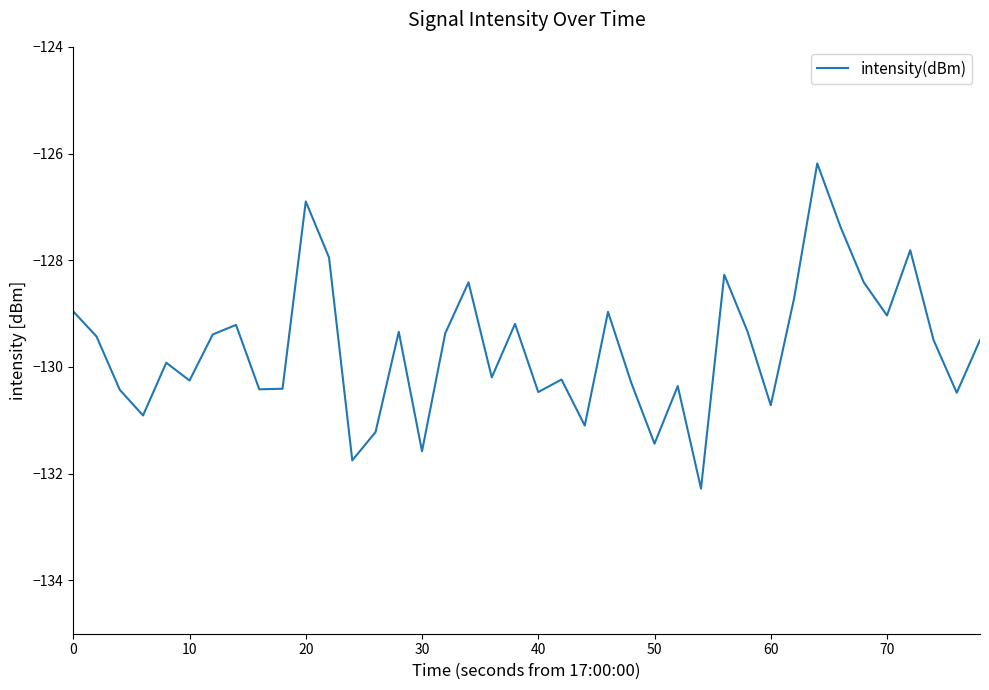

What is the smallest value displayed?

-132.3